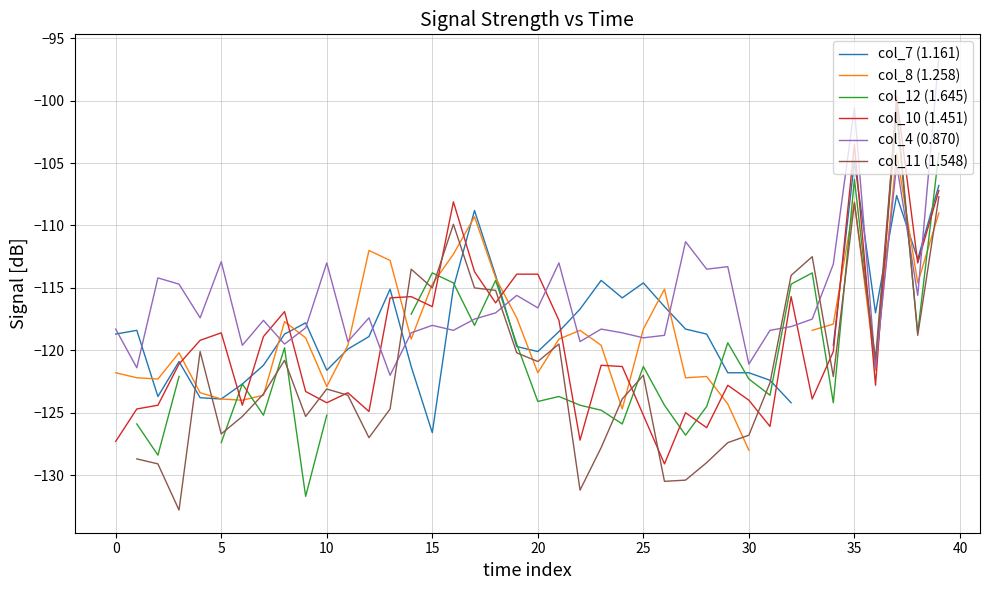

The value of col_10 (1.451) at 20 is -182.2. True or false?

False